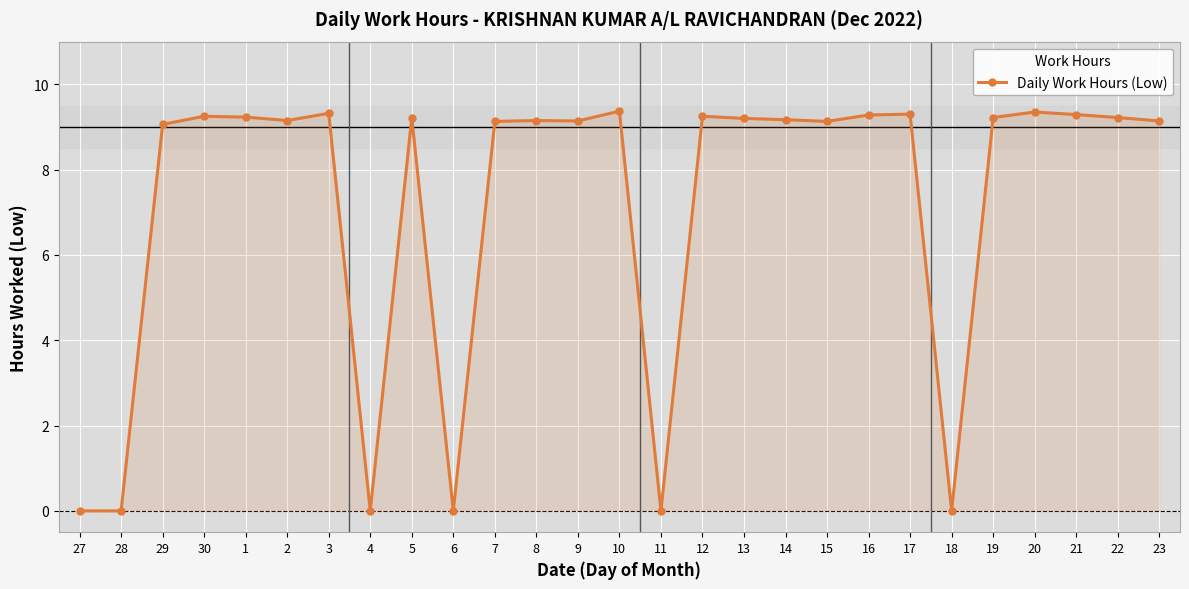

What is the maximum value shown in the chart?

9.4